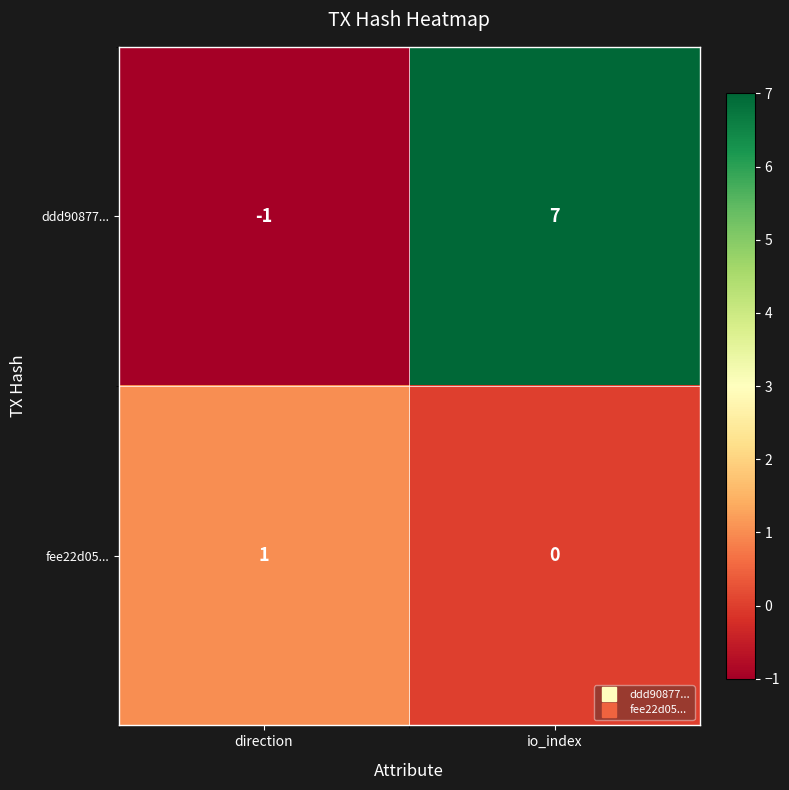

What is the sum of the ddd90877... values at direction and io_index?

6